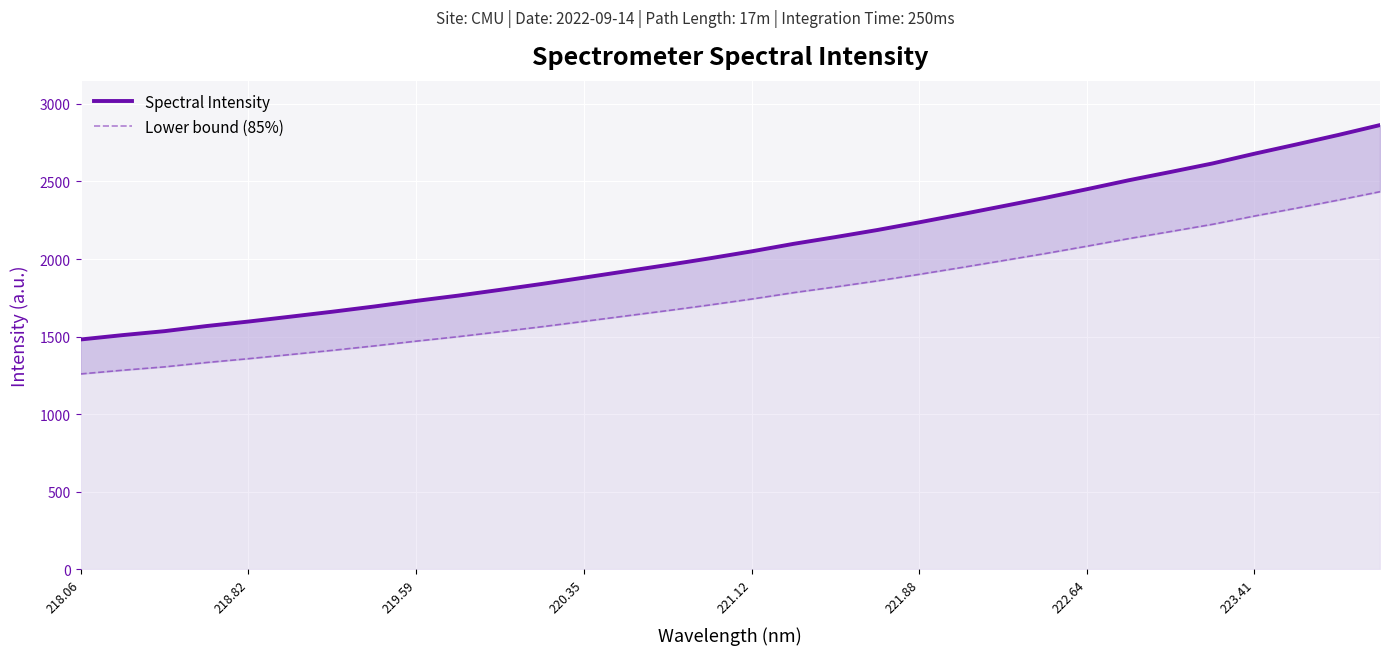

Where does the Lower bound (85%) series first go above 1741?

221.12